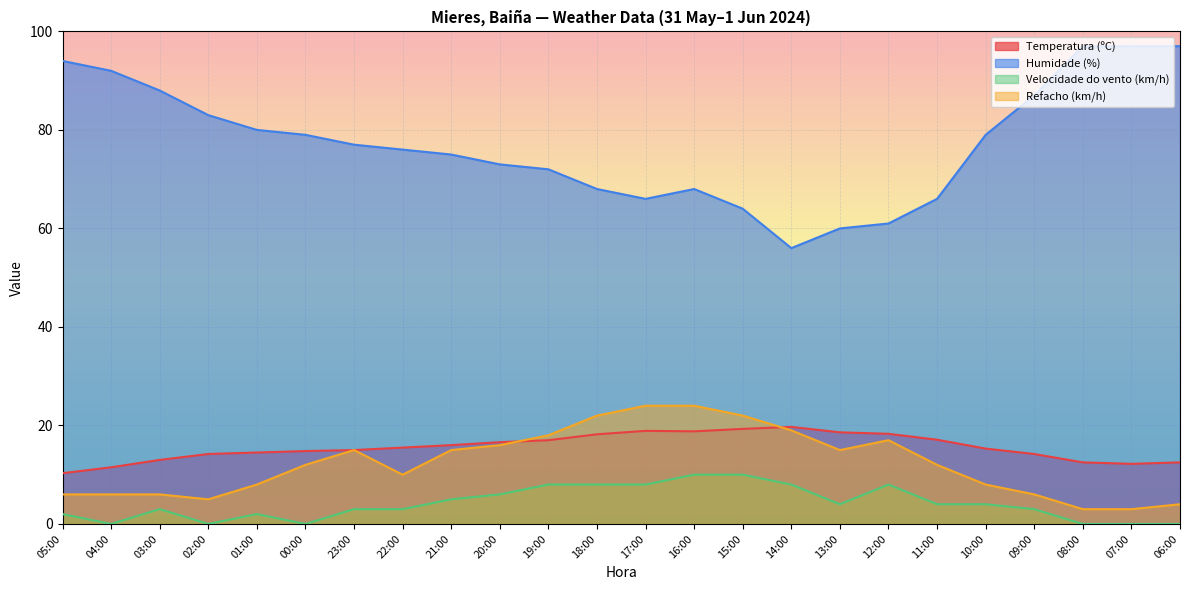

What is the sum of all Refacho (km/h) values?

296.0